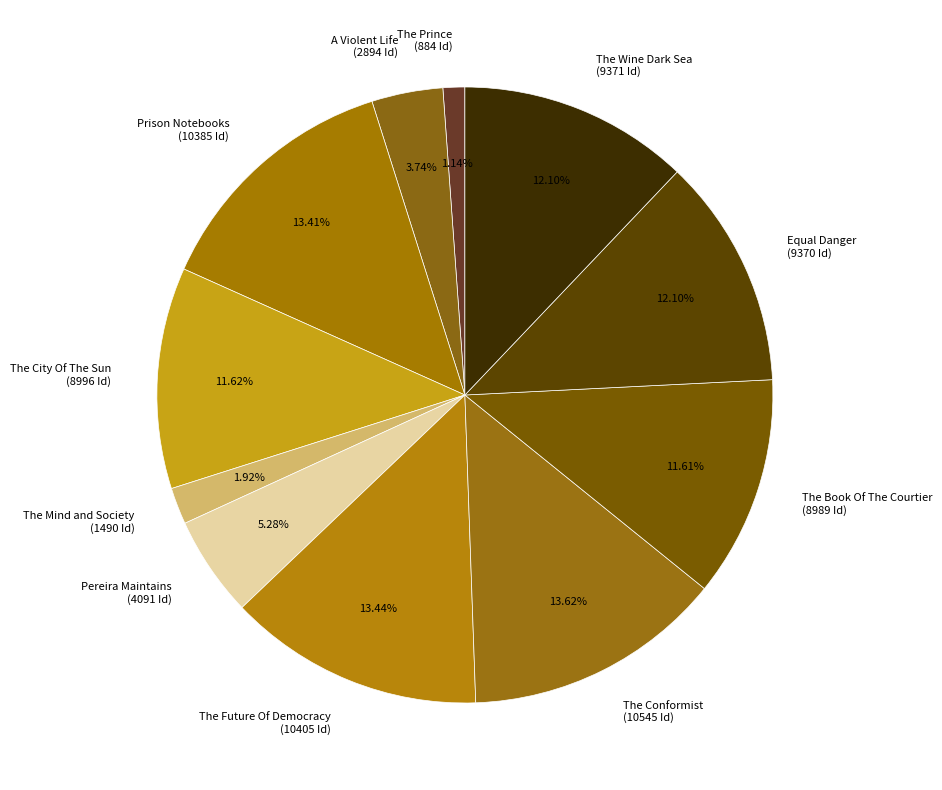

To the nearest percent, what is the average slice percentage?

9%